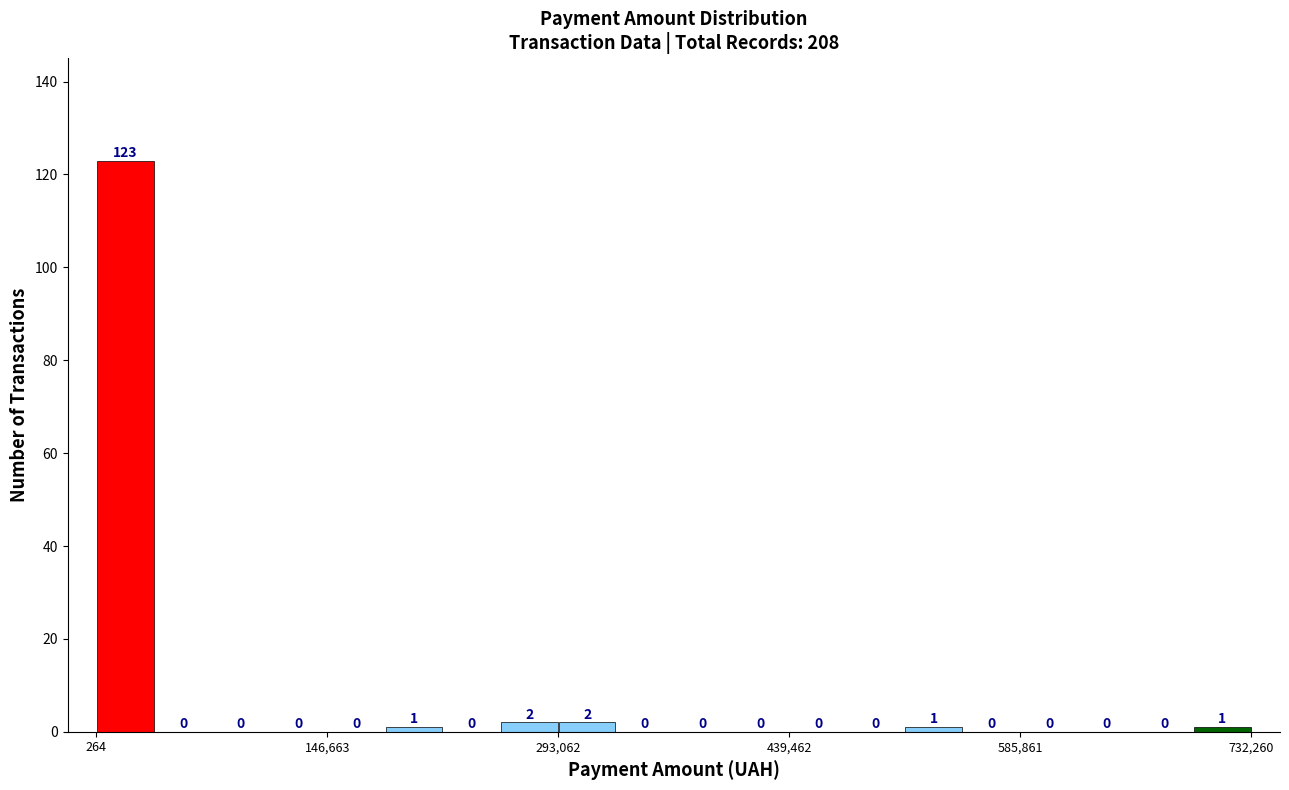

Around what value on the x-axis is the tallest bar? Give the approximate position of its centre, as read against the axis.

20000